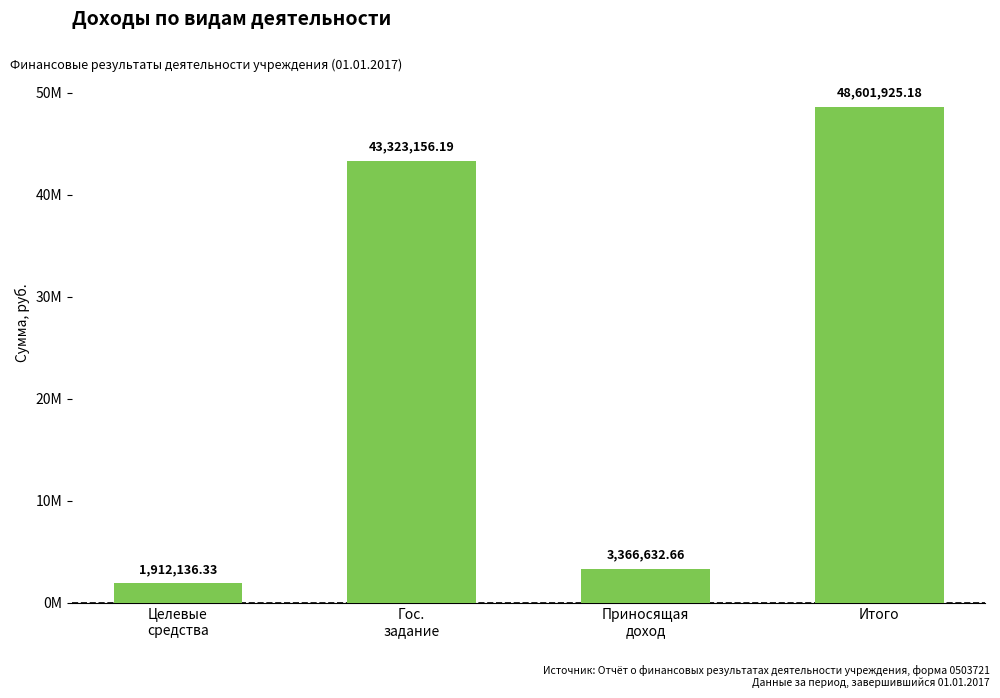

What is the approximate value at Гос.
задание?

43323156.2